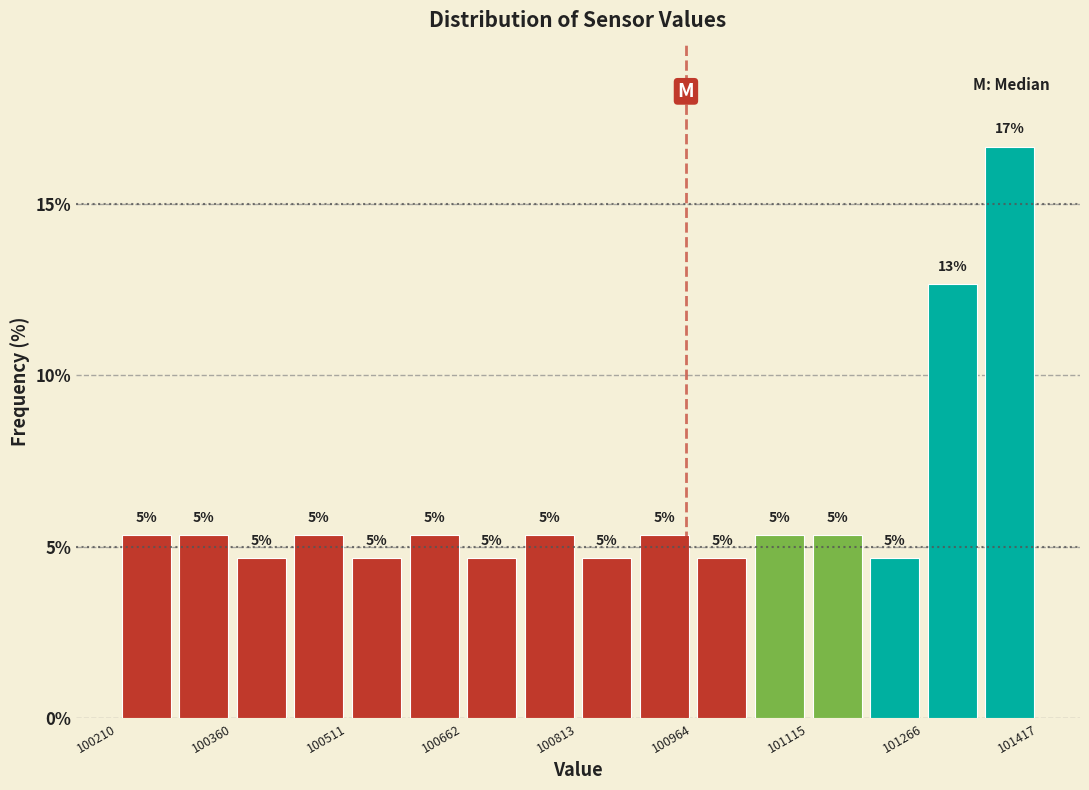

Around what value on the x-axis is the tallest bar? Give the approximate position of its centre, as read against the axis.

101380